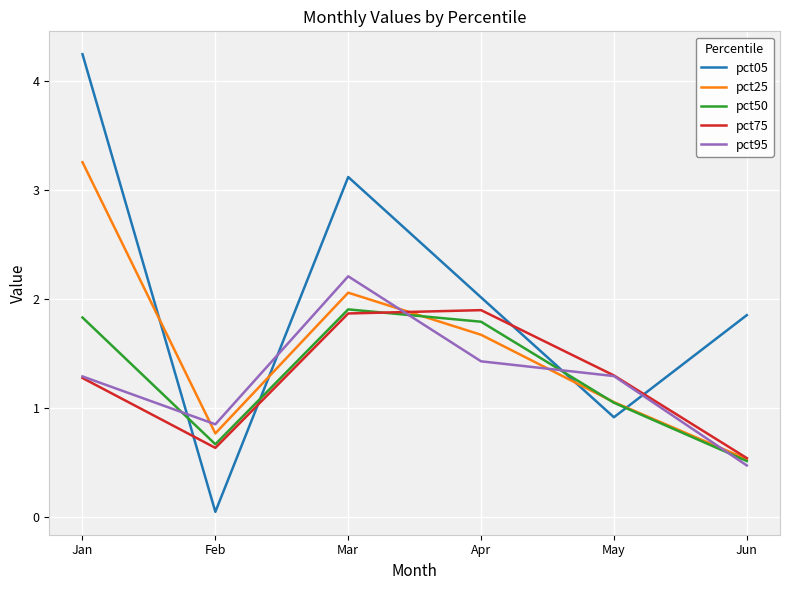

List the labels in order of pct05 value, smallest first.

Feb, May, Jun, Apr, Mar, Jan